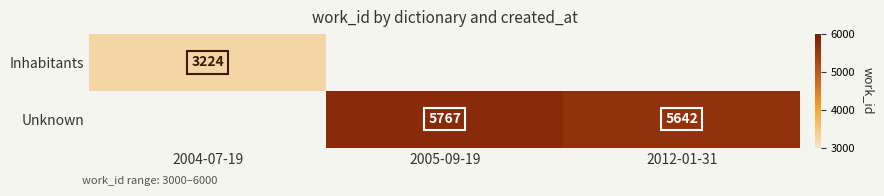

What is the sum of the Unknown values at 2012-01-31 and 2005-09-19?

11409